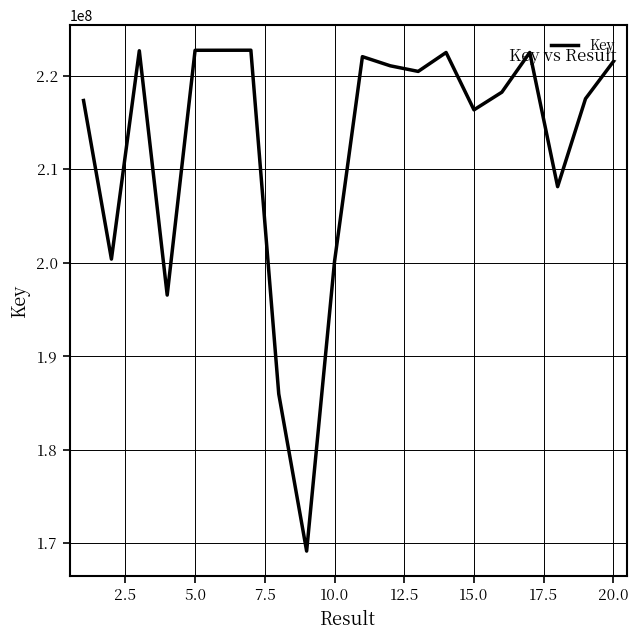

What is the minimum value shown in the chart?

169136256